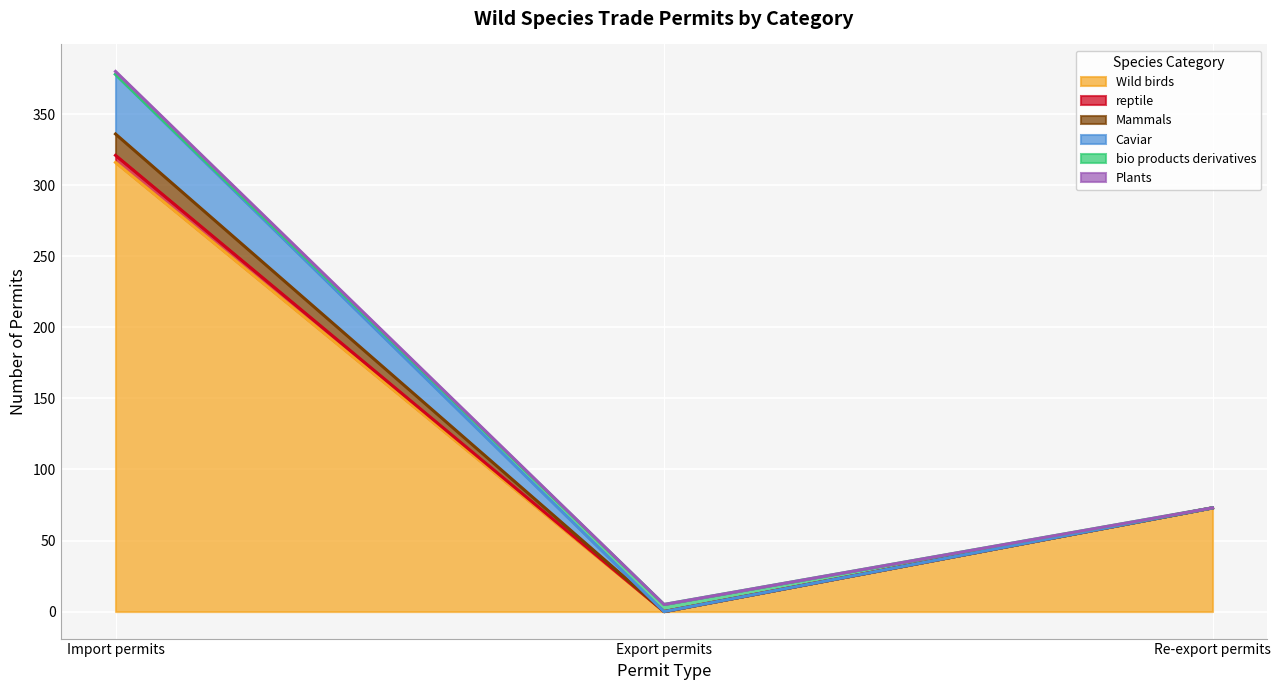

The Wild birds series shows 106 at Re-export permits. True or false?

False